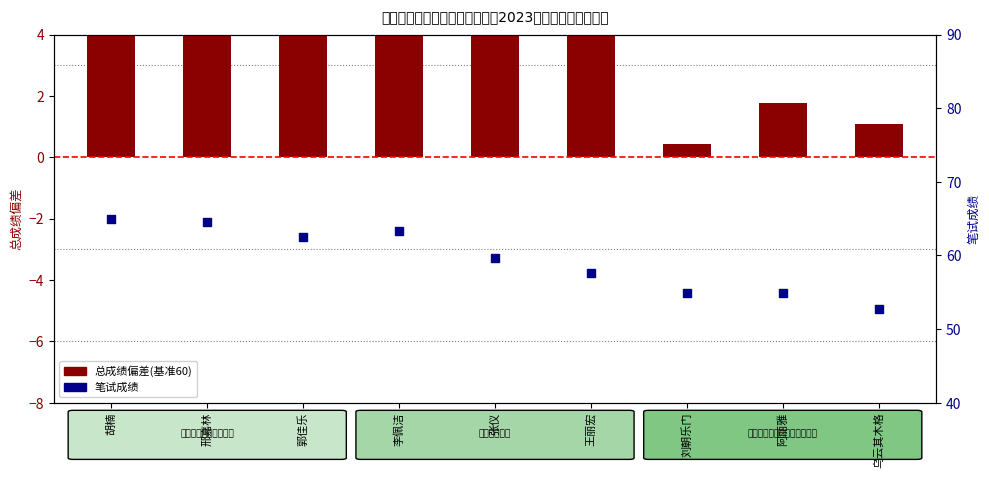

What are all the series names shown in the legend?

总成绩偏差, 笔试成绩